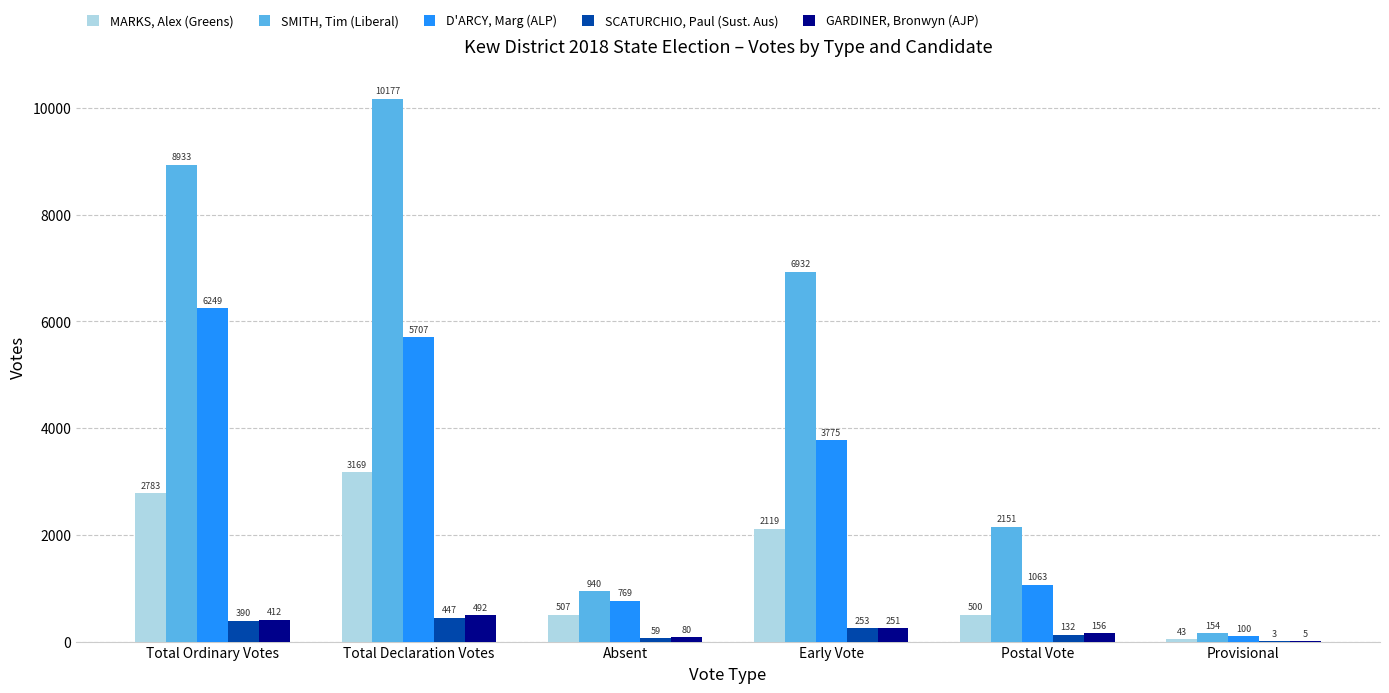

The D'ARCY, Marg (ALP) series shows 8324 at Total Ordinary Votes. True or false?

False